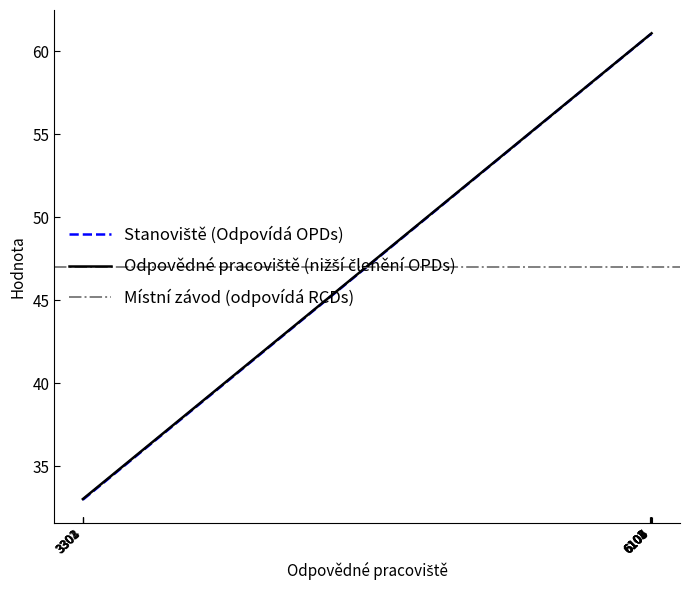

Reading right to left, what are all the values shown in this chart?

Stanoviště (Odpovídá OPDs): 61.0	61.0	61.0	61.0	61.0	61.0	61.0	61.0	33.0	33.0	33.0	33.0
Odpovědné pracoviště (nižší členění OPDs): 61.1	61.1	61.1	61.0	61.0	61.0	61.0	61.0	33.0	33.0	33.0	33.0